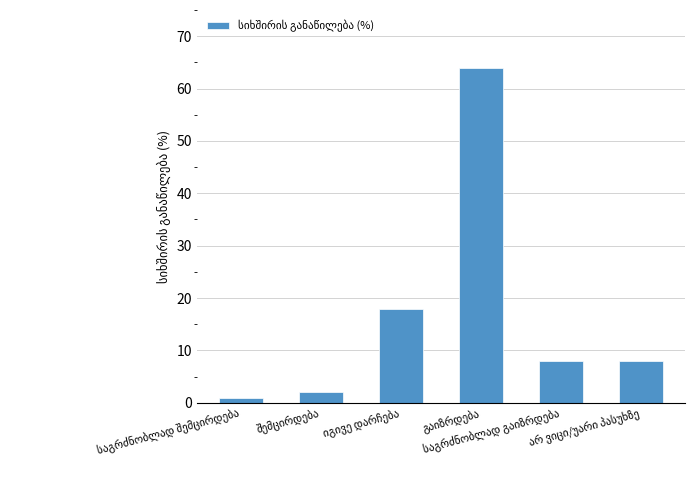

What is the greatest value displayed?

64